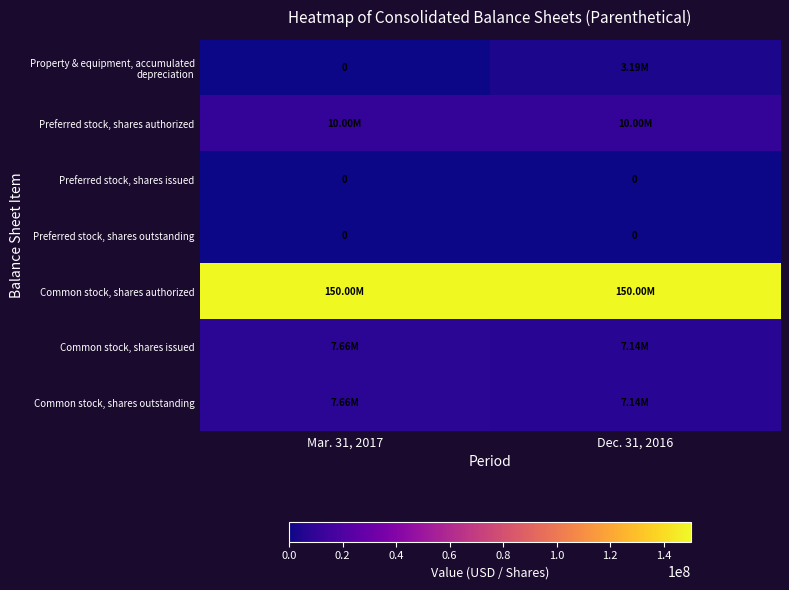

At how many categories does at least one series exceed 58615923?

2